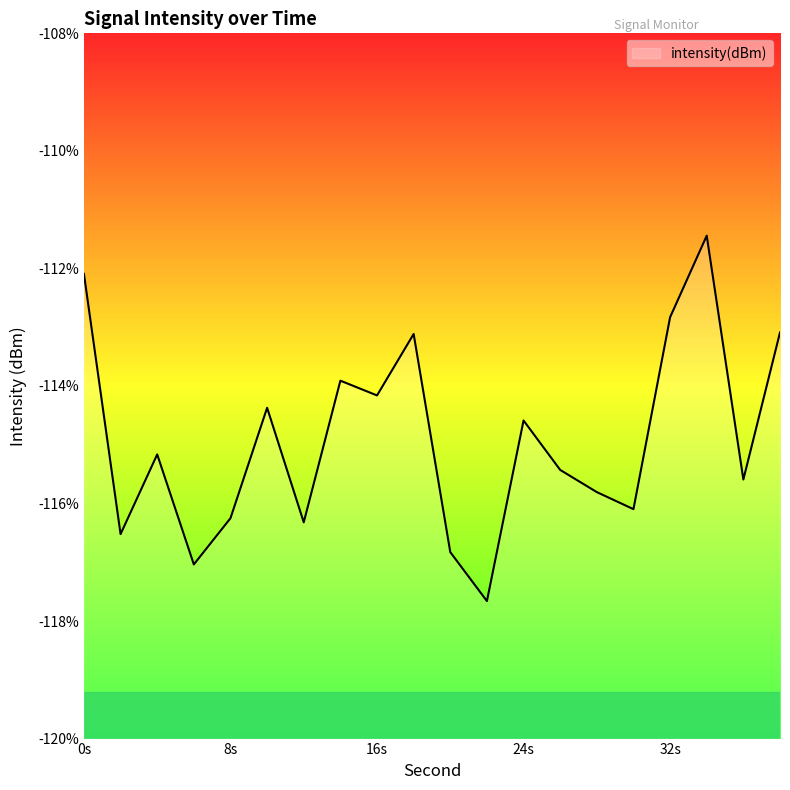

Is it true that the value at 8s is -116.3?

True